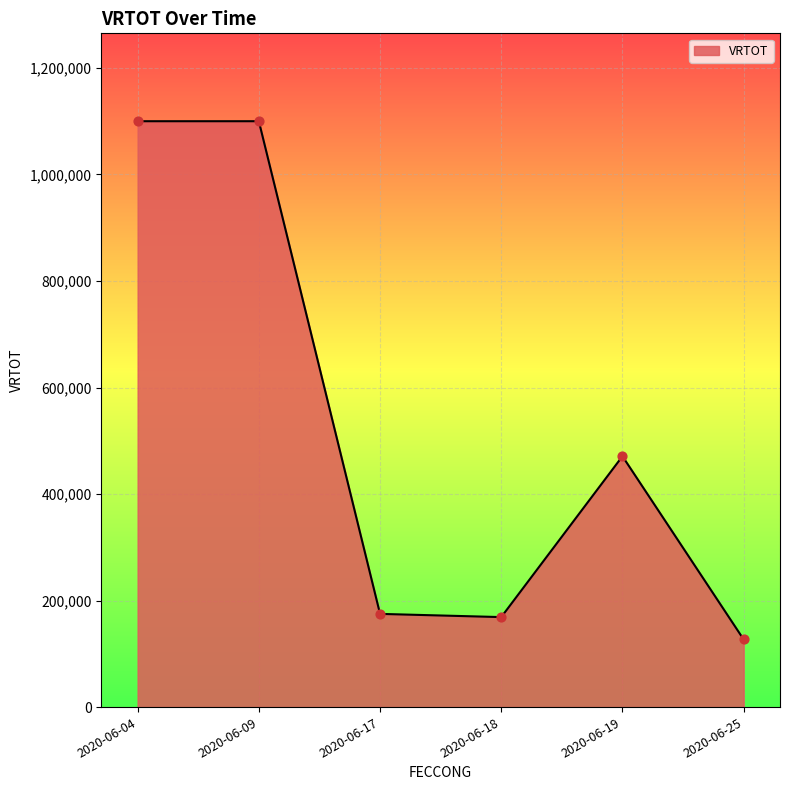

Between 2020-06-17 and 2020-06-09, which is larger?

2020-06-09